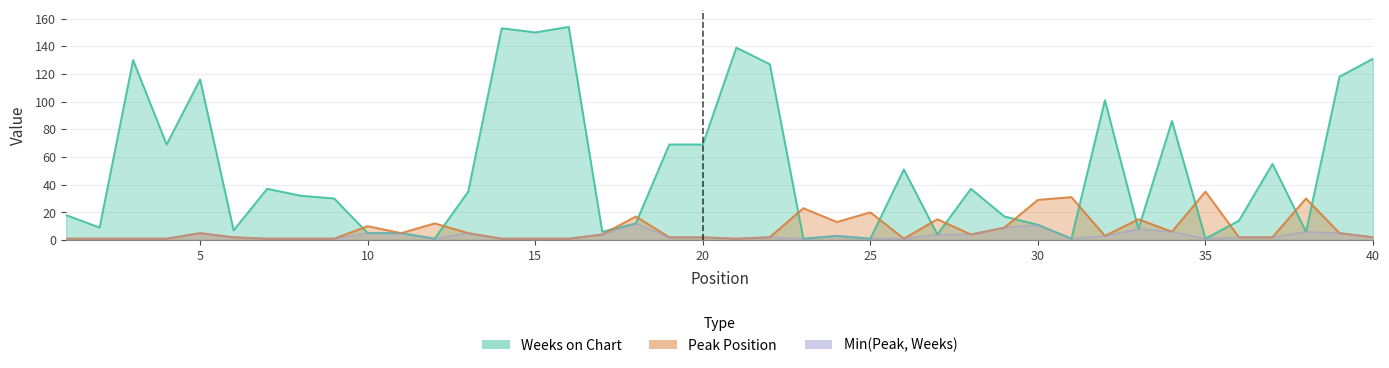

Where is Weeks on Chart nearest to the value 77?

4